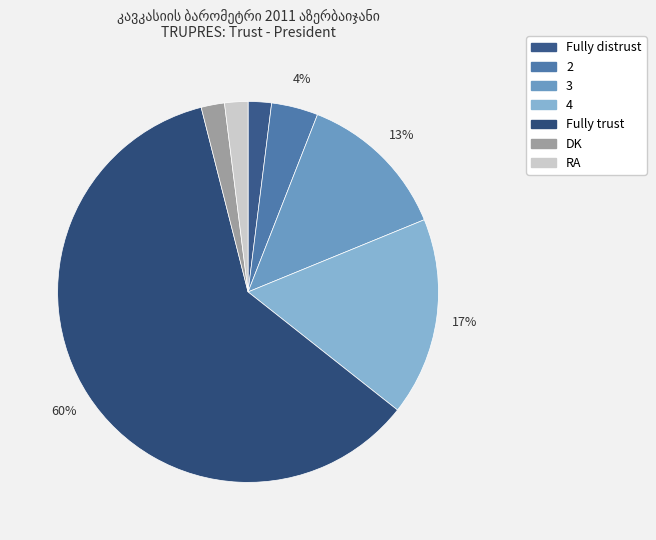

The Fully trust slice represents 60% of the pie. True or false?

True